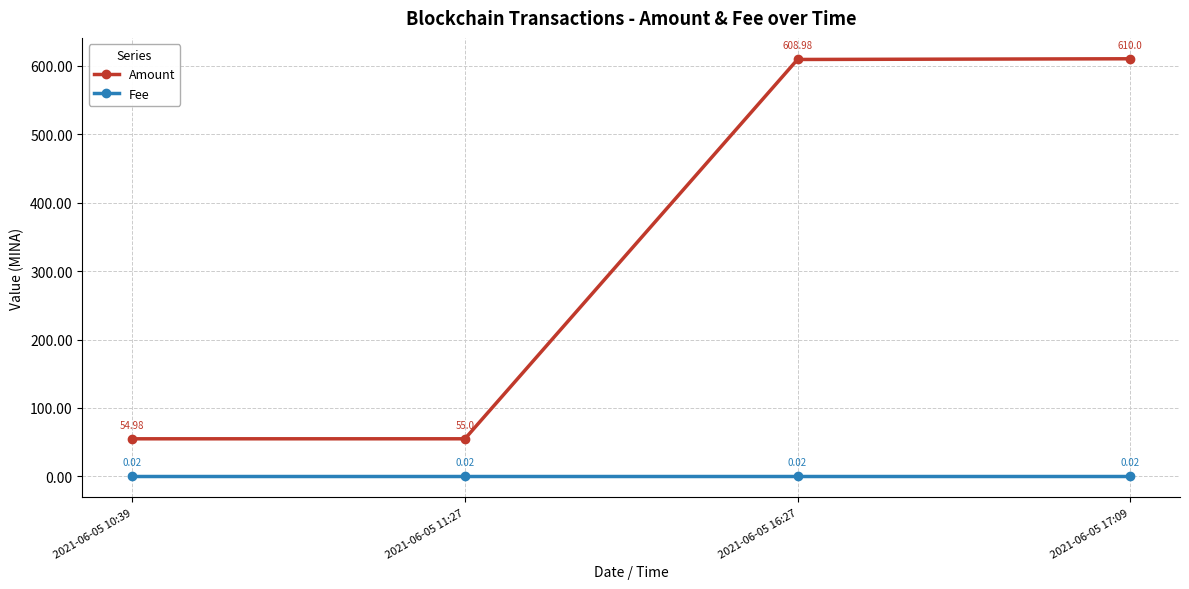

What is the total value across all series at 2021-06-05 10:39?

55.0